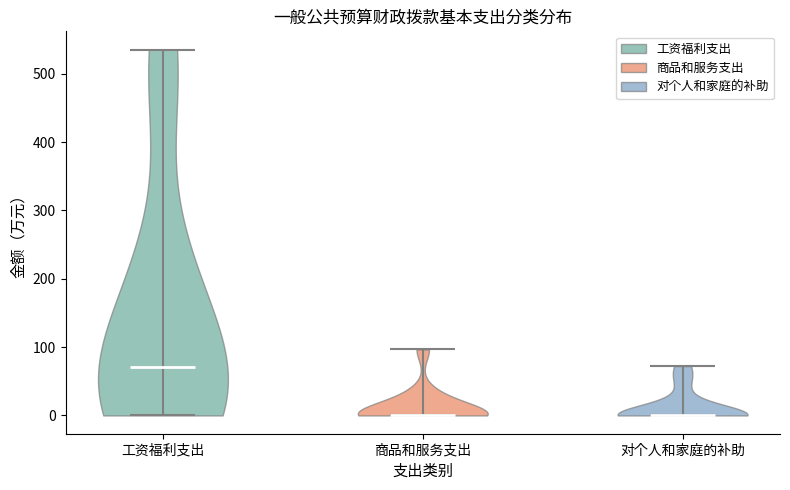

Which violin has the highest median line?

工资福利支出